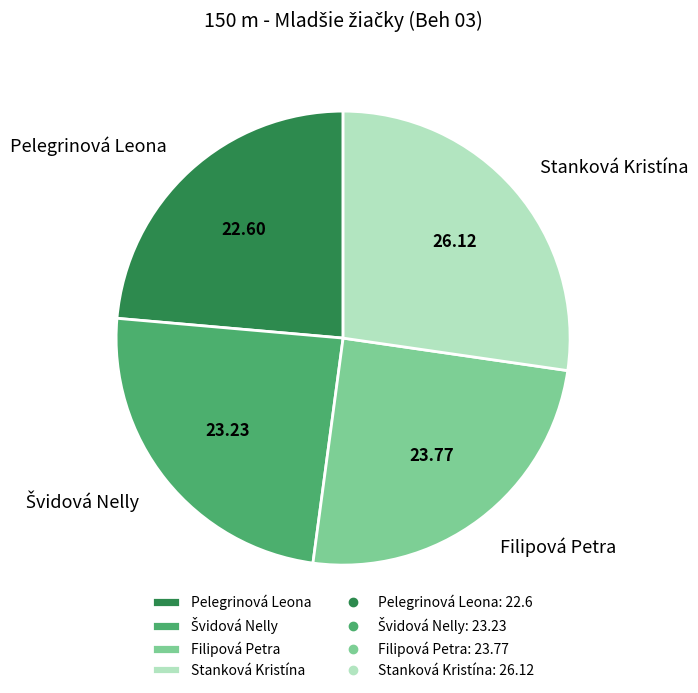

Between Stanková Kristína and Filipová Petra, which is larger?

Stanková Kristína